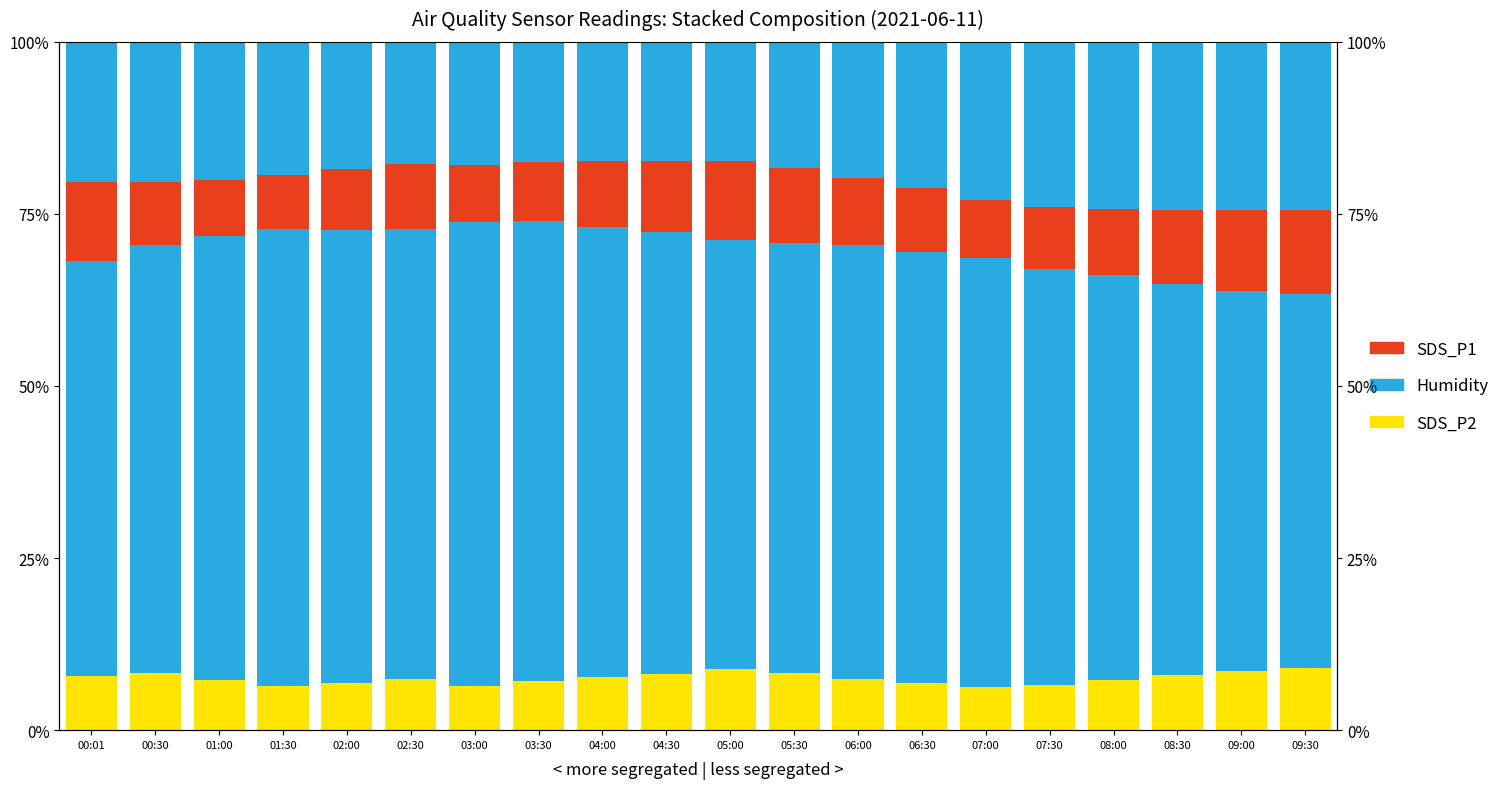

At 03:30, list the series in order from smallest to largest.

SDS_P2 (White), SDS_P1 (Black), Humidity (Asian)